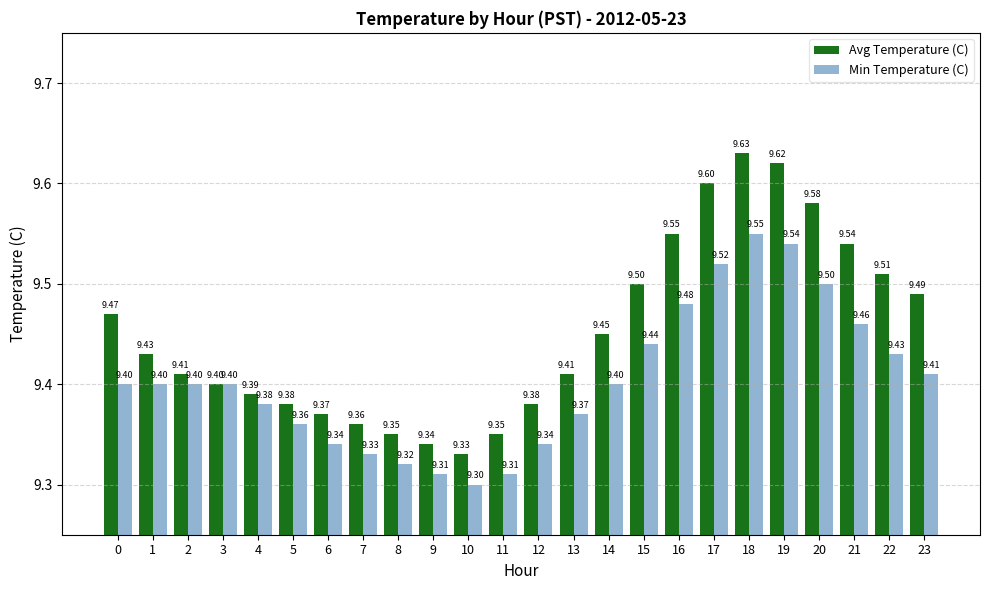

Which series has the largest range (max minus min)?

Avg Temperature (C)